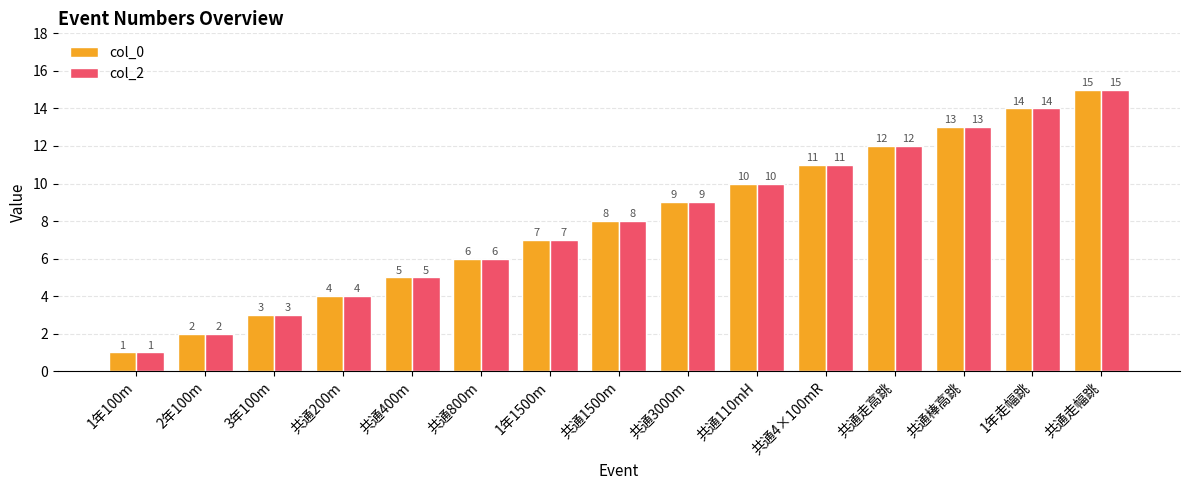

What is the sum of all col_2 values?

120